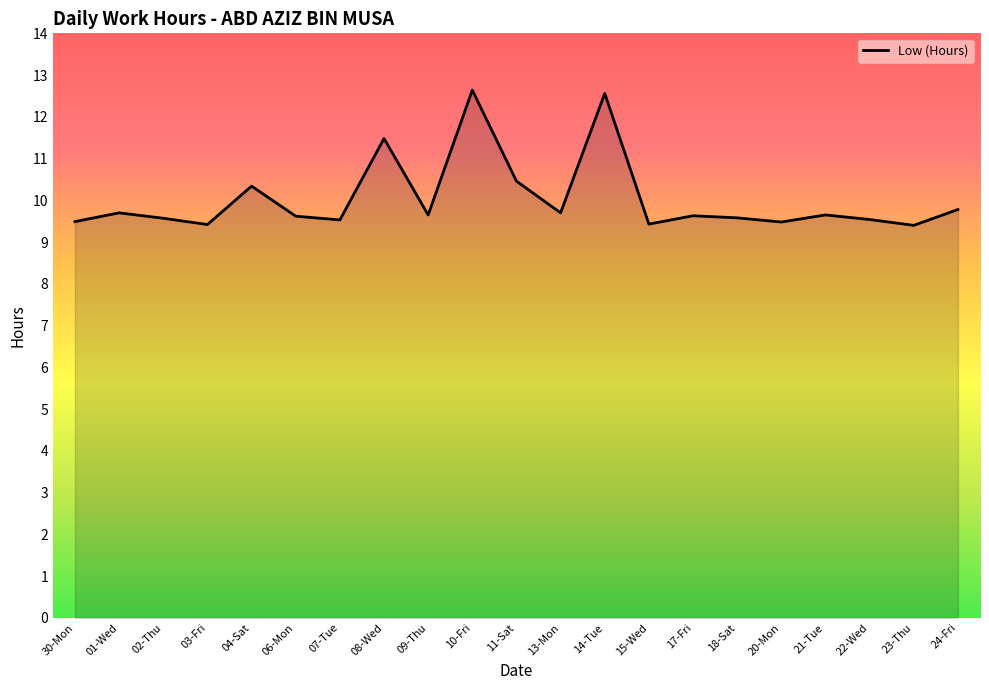

What is the sum of the values at 06-Mon and 13-Mon?

19.3